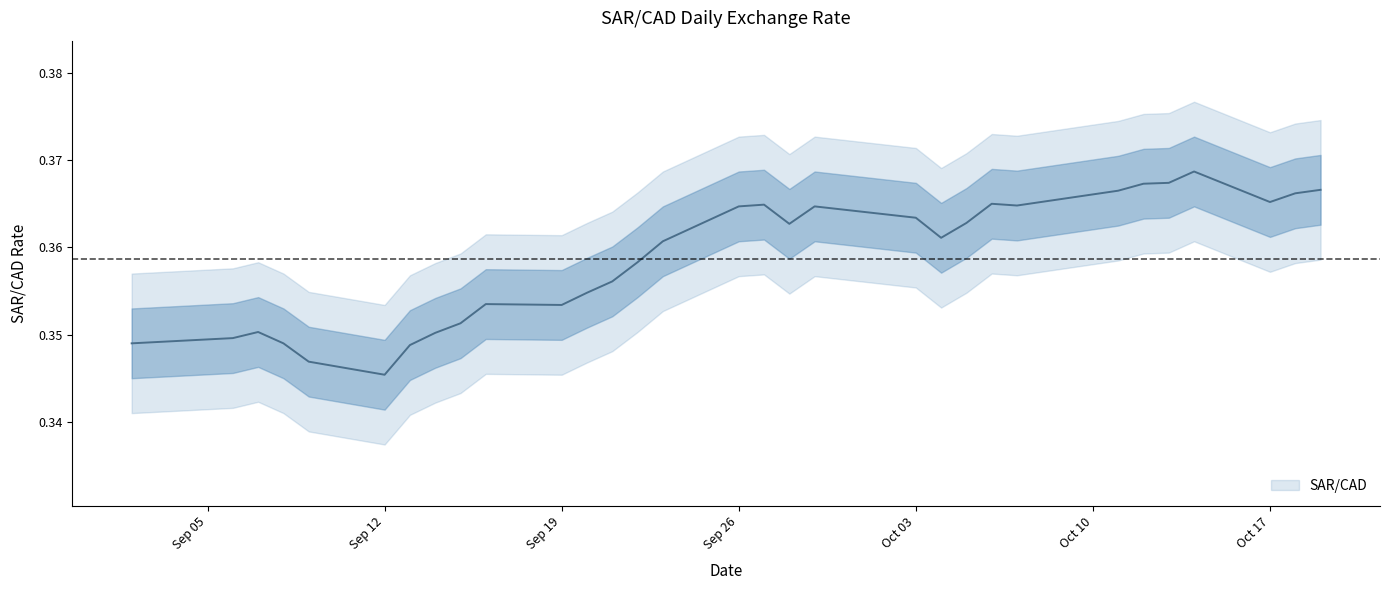

Does the chart have visible grid lines?

No